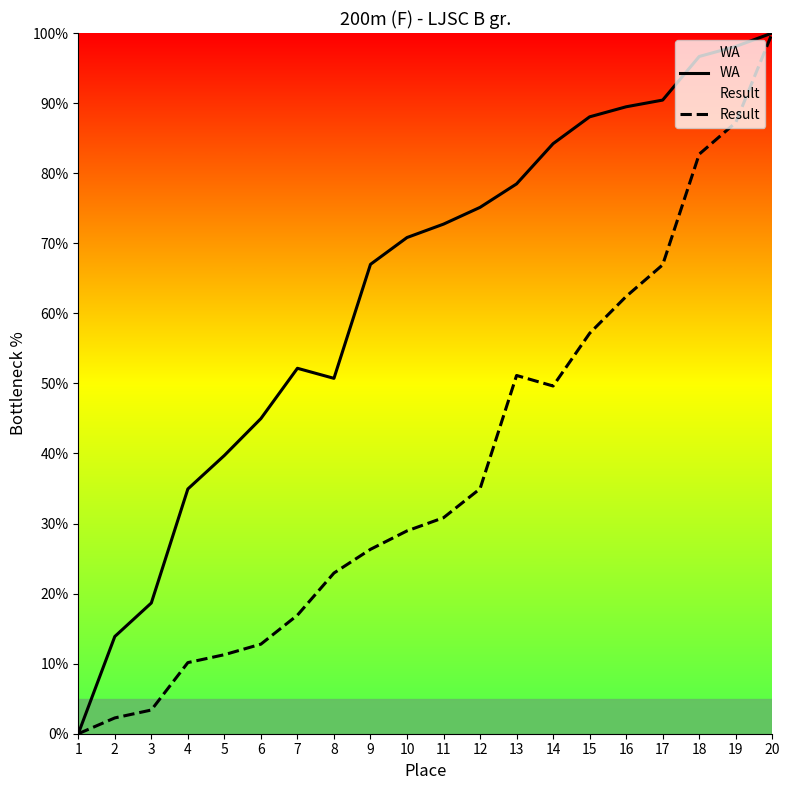

What is the sum of the Result values at 6 and 9?

39.1